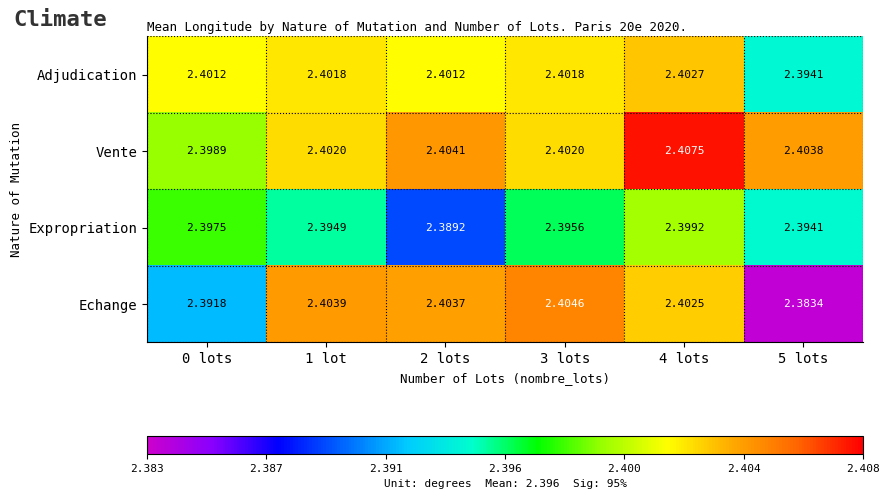

Rank the series at 4 lots from lowest to highest value.

Expropriation, Echange, Adjudication, Vente